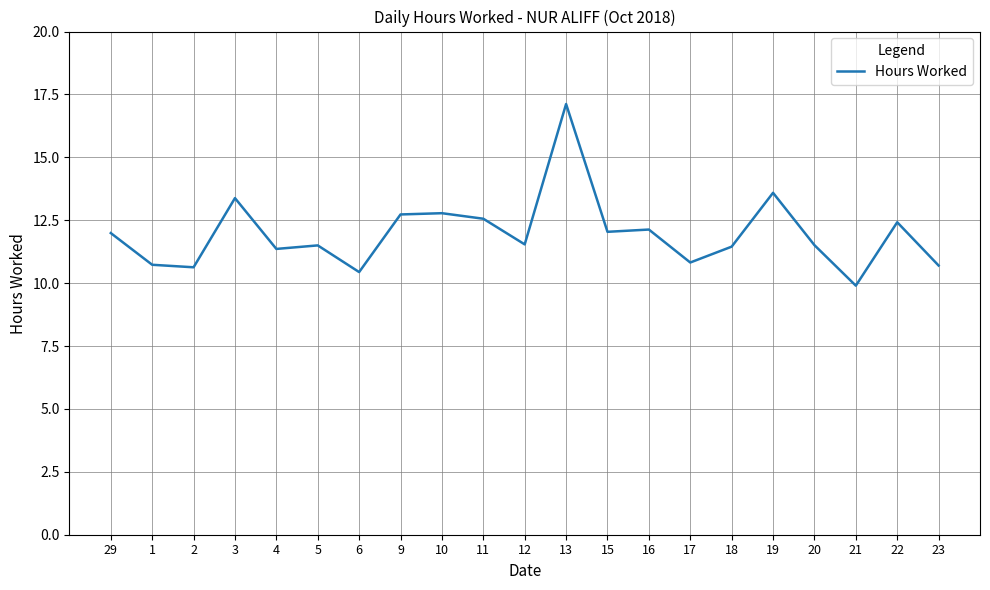

Is it true that the value at 15 is 17.8?

False